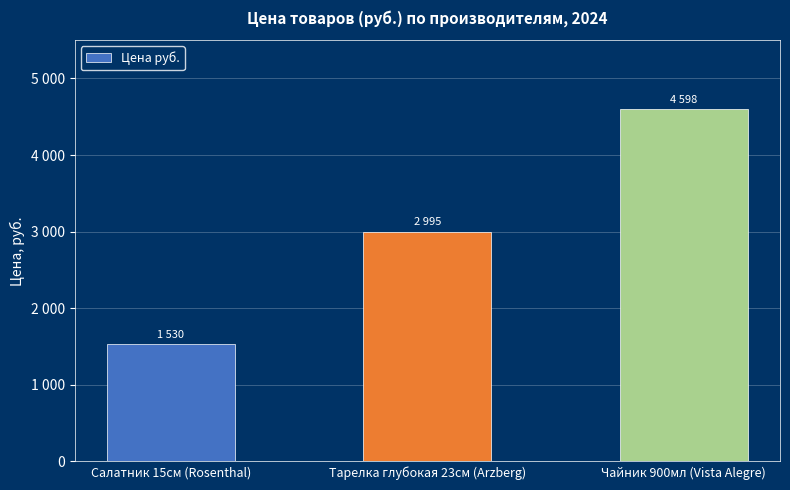

Rank the categories by value from highest to lowest.

Чайник 900мл (Vista Alegre), Тарелка глубокая 23см (Arzberg), Салатник 15см (Rosenthal)